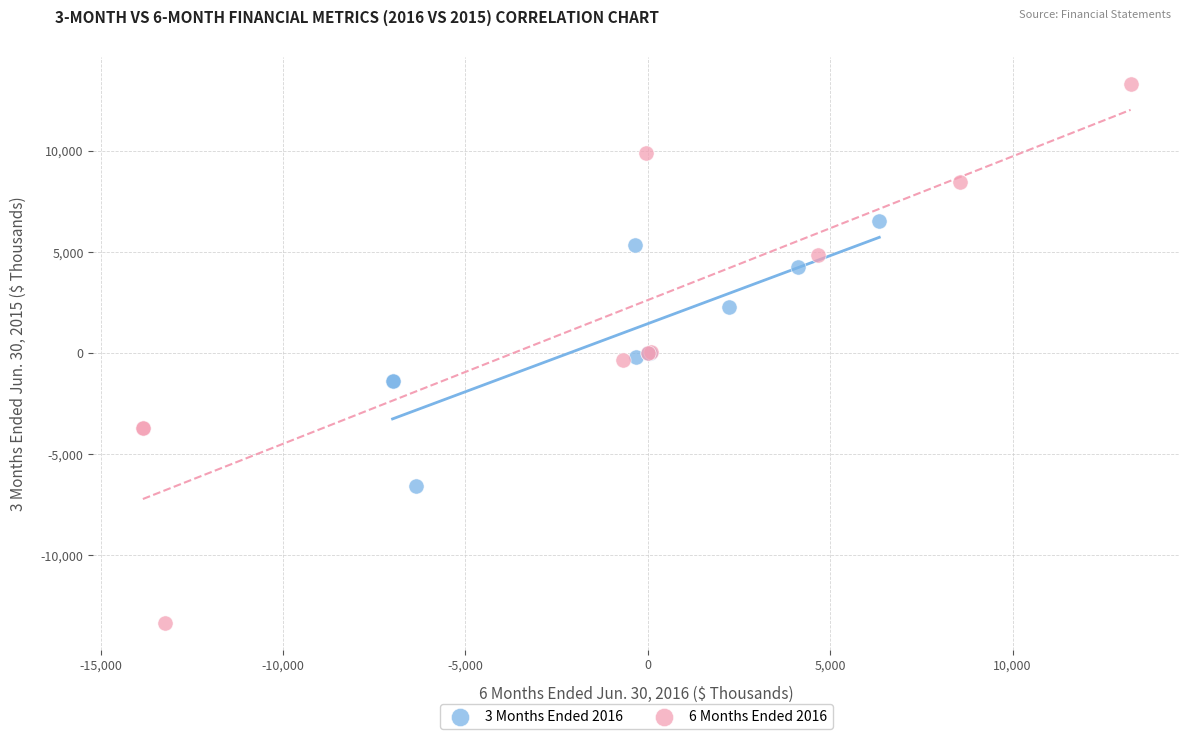

Which series has the widest spread of Y values?

6 Months Ended 2016